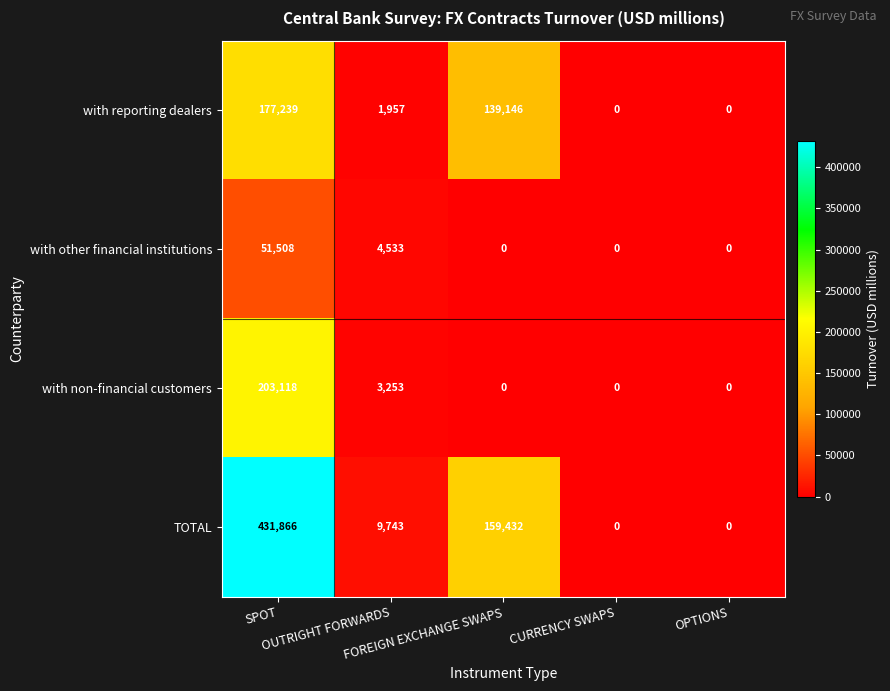

Which series has the widest spread of values?

TOTAL